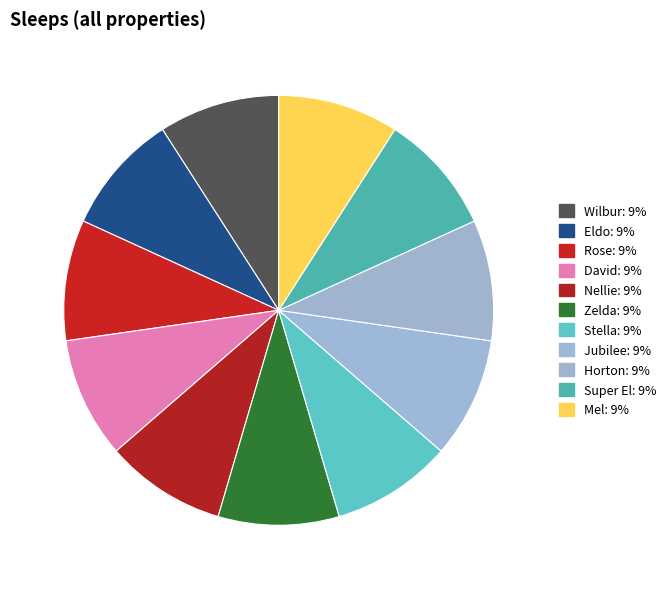

Is there any slice that represents more than half of the pie?

No